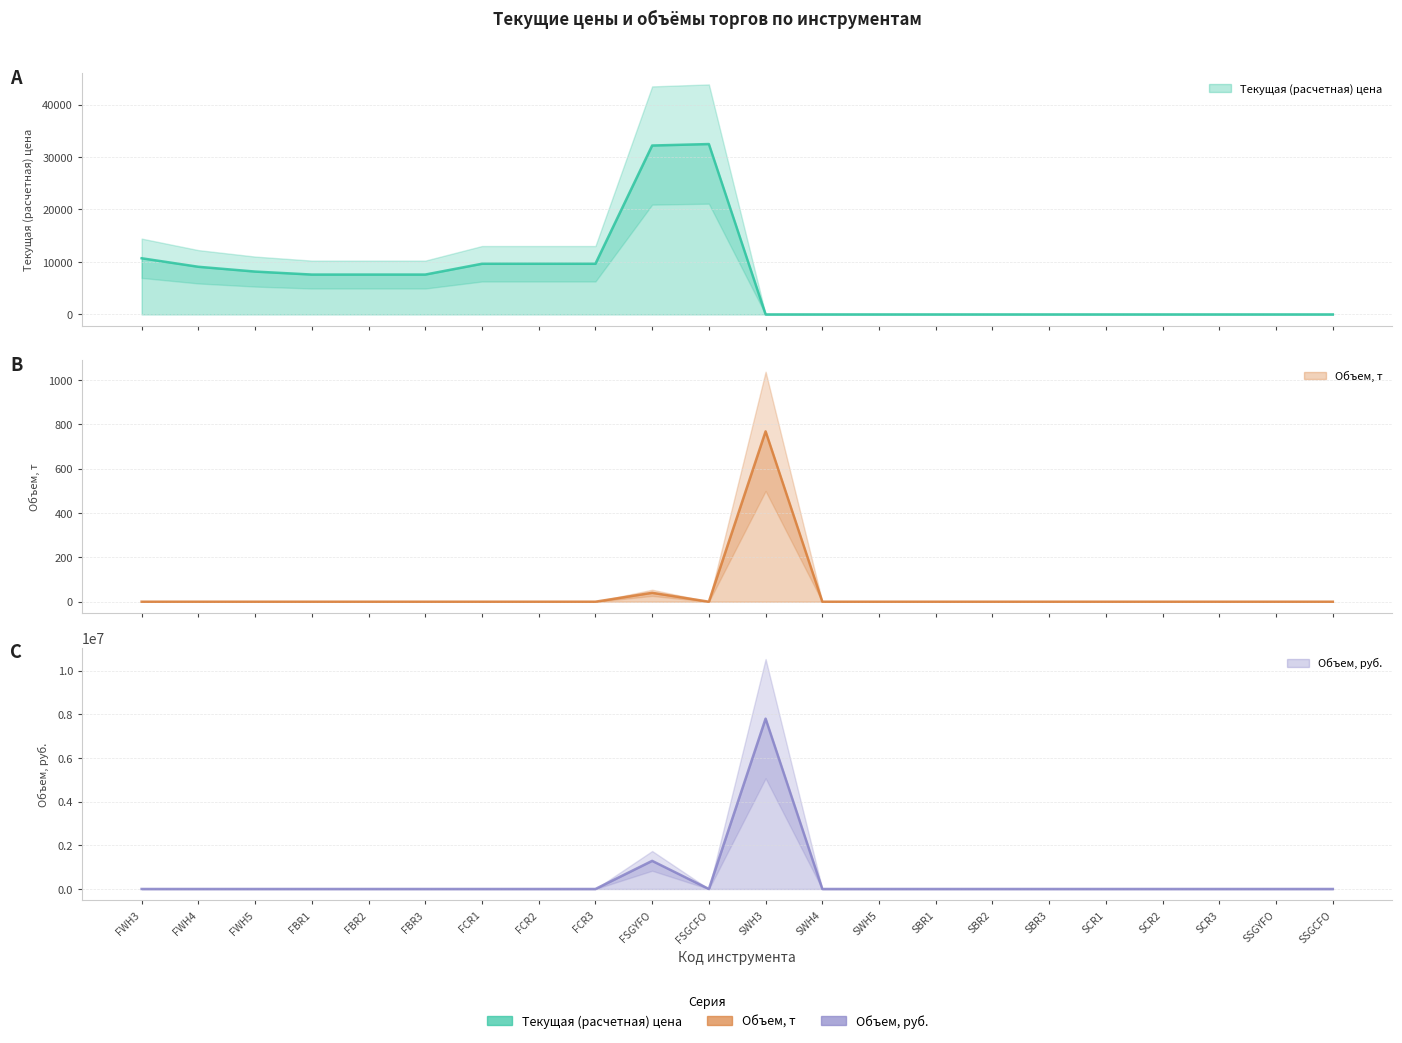

Where does the Текущая (расчетная) цена series first go above 7595?

FWH3